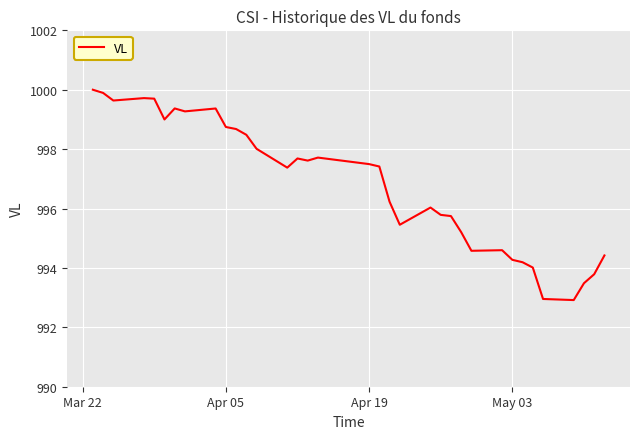

What is the maximum value shown in the chart?

1000.0